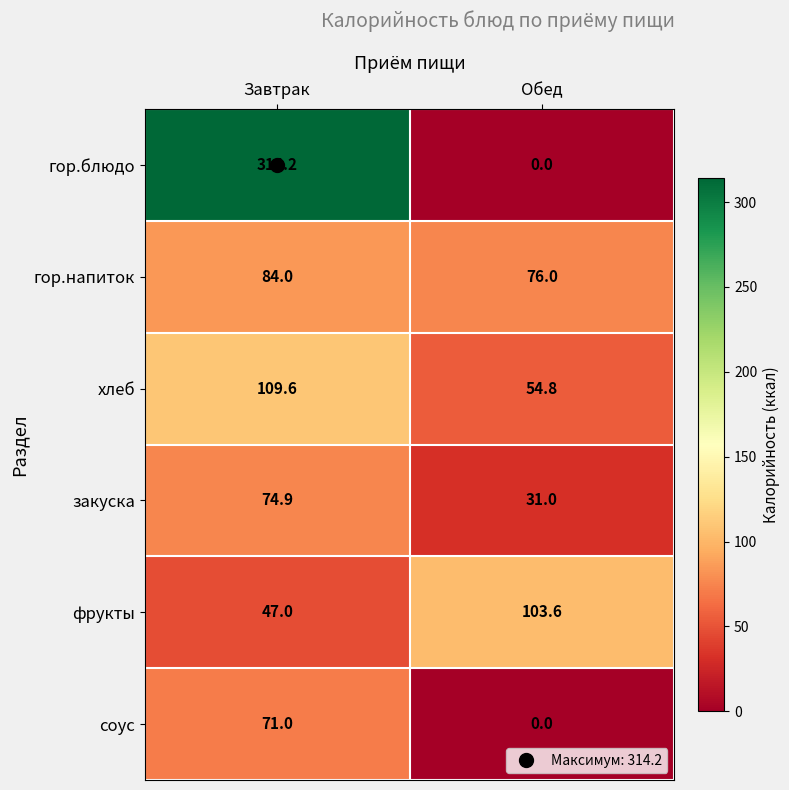

What is the average value of the гор.напиток series?

80.0